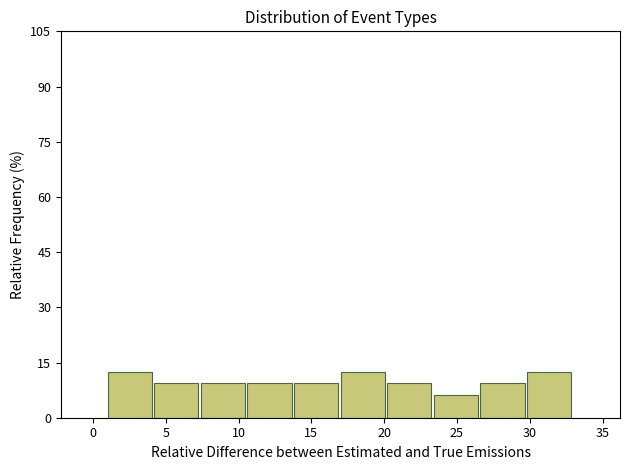

Reading left to right, list every bar in this chart as the range it spans on the x-axis followed by its height. Neither the bar edges nor the heights are printed on the chart, so give them approximately, as read against the axes.

1.0 to 4.2: 12
4.2 to 7.4: 10
7.4 to 10.6: 10
10.6 to 13.8: 10
13.8 to 17.0: 10
17.0 to 20.2: 12
20.2 to 23.4: 10
23.4 to 26.6: 6
26.6 to 29.8: 10
29.8 to 33.0: 12